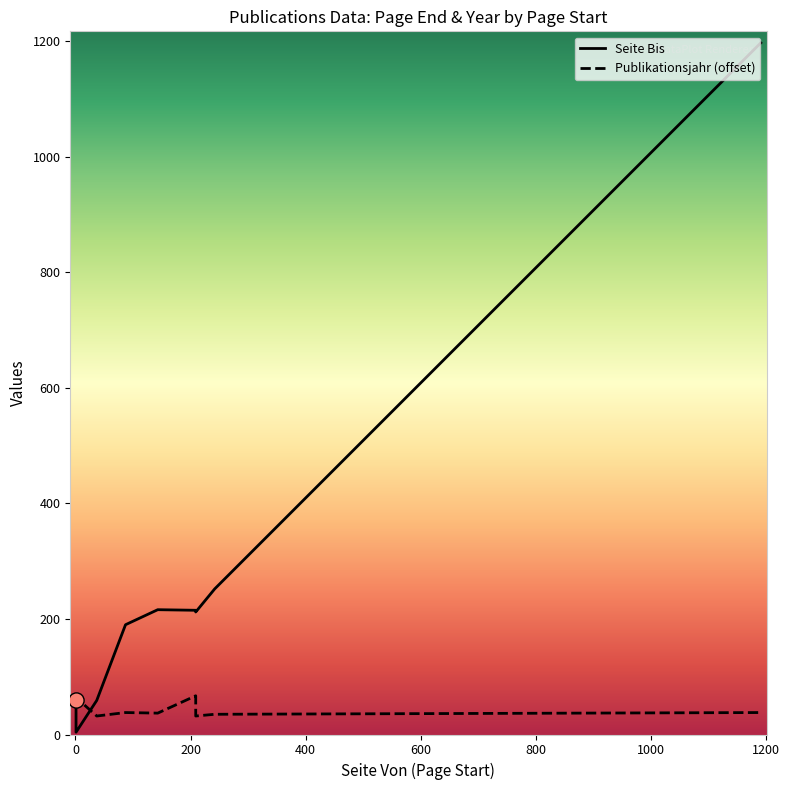

What are all the series names shown in the legend?

Seite Bis, Publikationsjahr